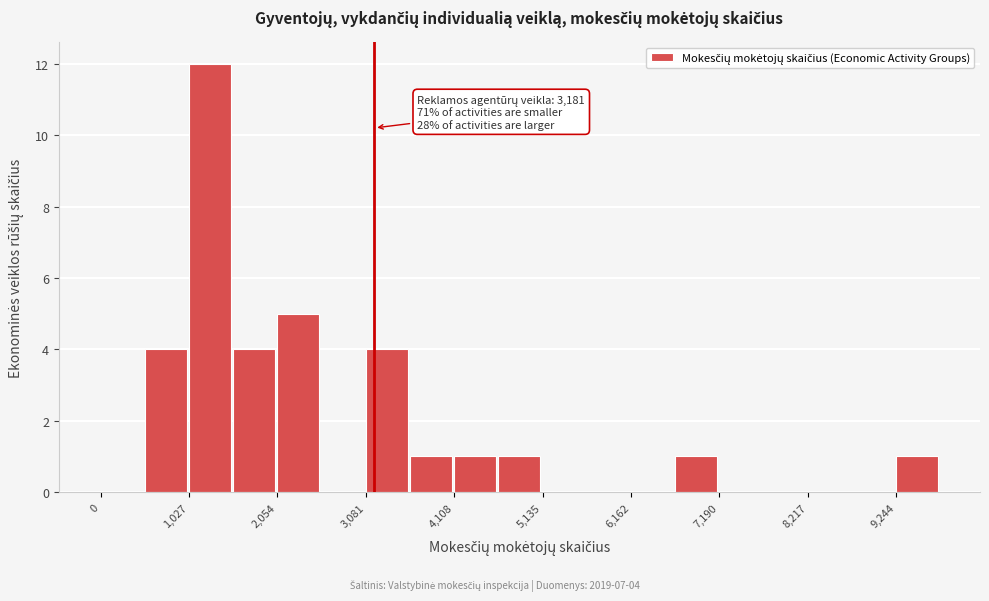

Around what value on the x-axis is the tallest bar? Give the approximate position of its centre, as read against the axis.

1200